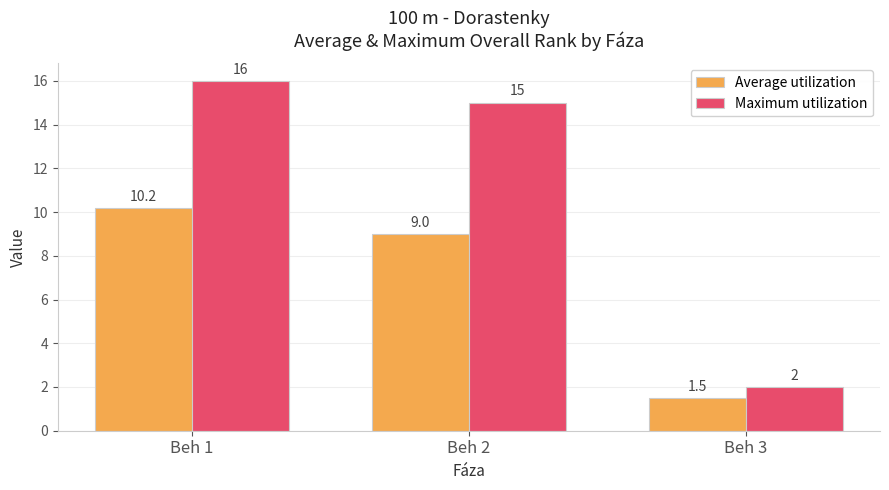

List the series in order of their overall mean, highest first.

Maximum utilization, Average utilization